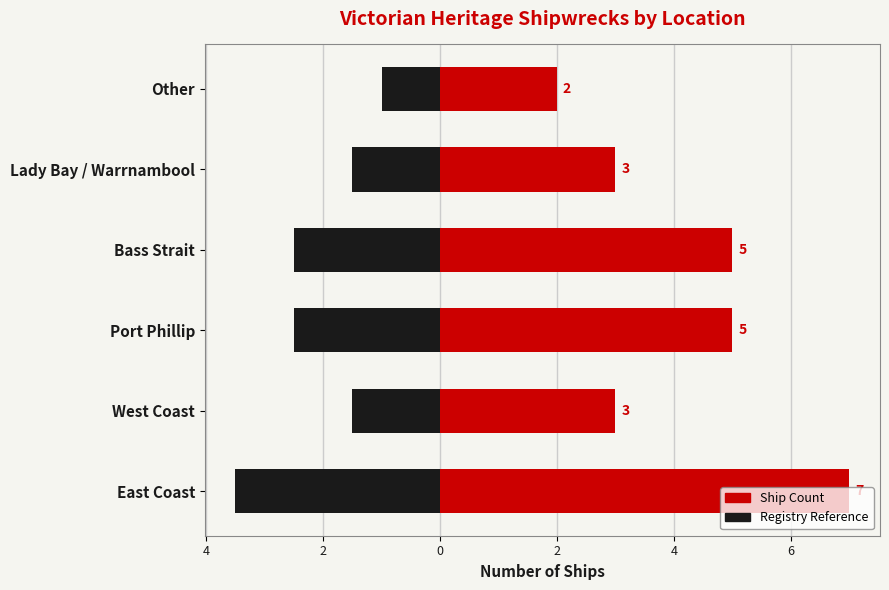

Between East Coast and Lady Bay / Warrnambool, which series saw the biggest shift?

Ship Count